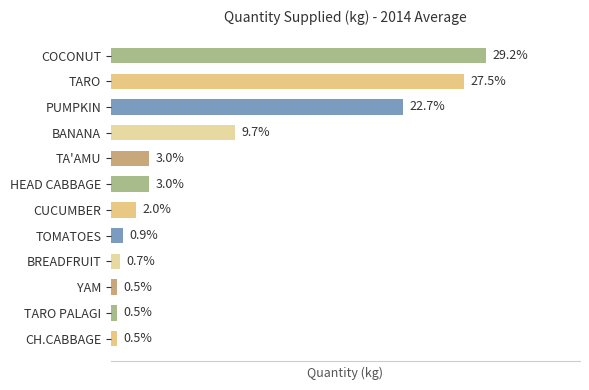

Does the chart contain any negative values?

No